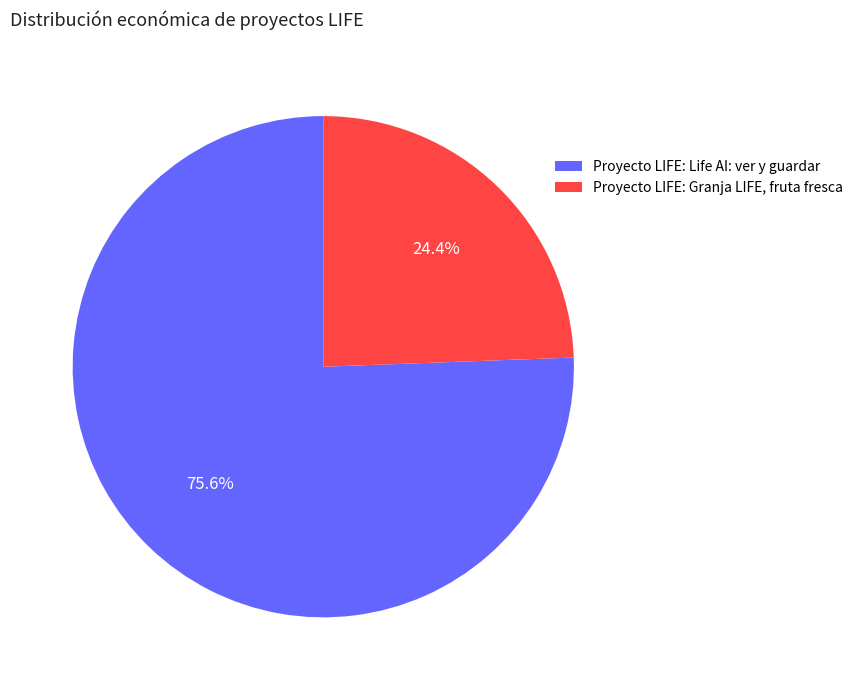

Which category has the biggest portion of the pie?

Proyecto LIFE: Life AI: ver y guardar